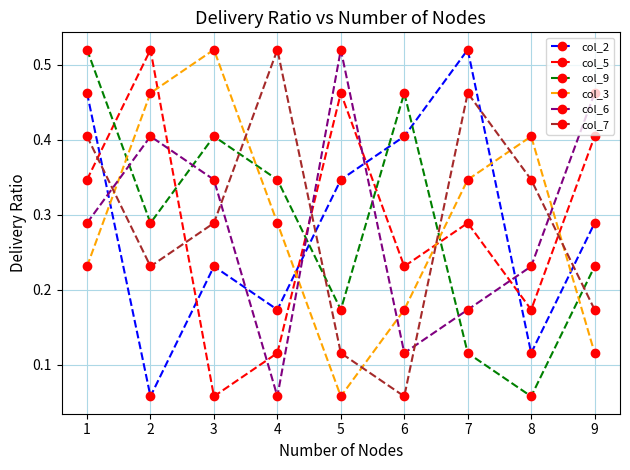

Which category has the highest value in the col_2 series?

7